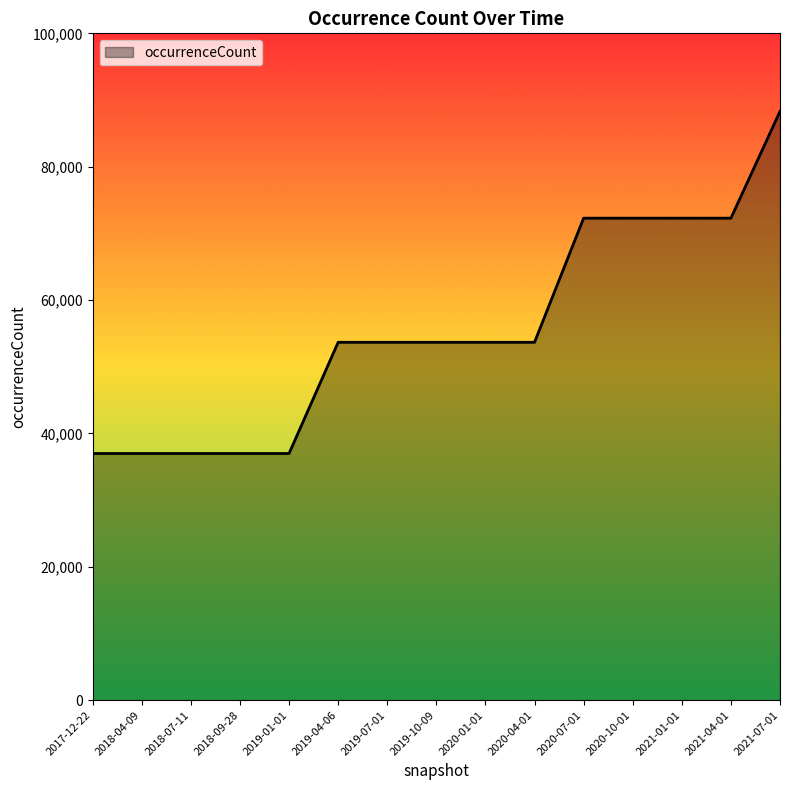

What is the difference between the values at 2021-01-01 and 2019-07-01?

18614